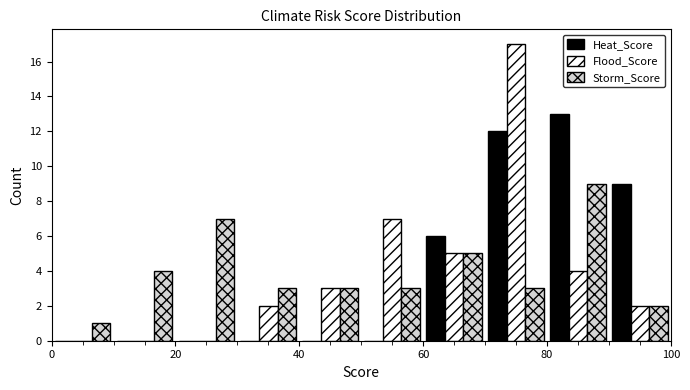

Reading left to right, transcribe this chart: for each range on the x-axis, give the height of each series' bar. The values are not printed on the chart, so give them approximately, as read against the axis.

0 to 10: Heat_Score=0	Flood_Score=0	Storm_Score=1
10 to 20: Heat_Score=0	Flood_Score=0	Storm_Score=4
20 to 30: Heat_Score=0	Flood_Score=0	Storm_Score=7
30 to 40: Heat_Score=0	Flood_Score=2	Storm_Score=3
40 to 50: Heat_Score=0	Flood_Score=3	Storm_Score=3
50 to 60: Heat_Score=0	Flood_Score=7	Storm_Score=3
60 to 70: Heat_Score=6	Flood_Score=5	Storm_Score=5
70 to 80: Heat_Score=12	Flood_Score=17	Storm_Score=3
80 to 90: Heat_Score=13	Flood_Score=4	Storm_Score=9
90 to 100: Heat_Score=9	Flood_Score=2	Storm_Score=2